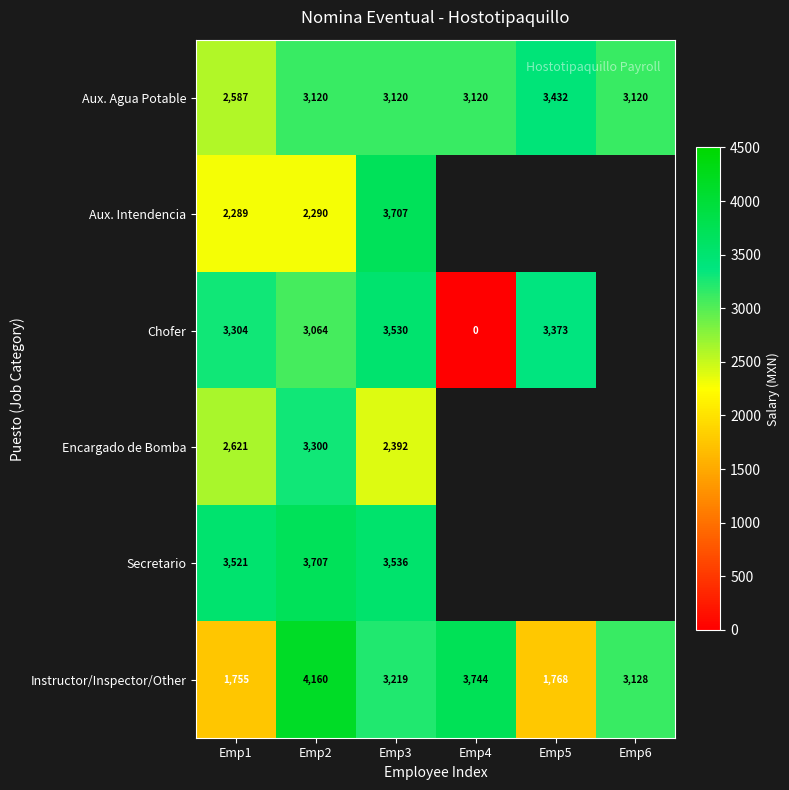

Is it true that Encargado de Bomba equals 4257.8 at Emp3?

False